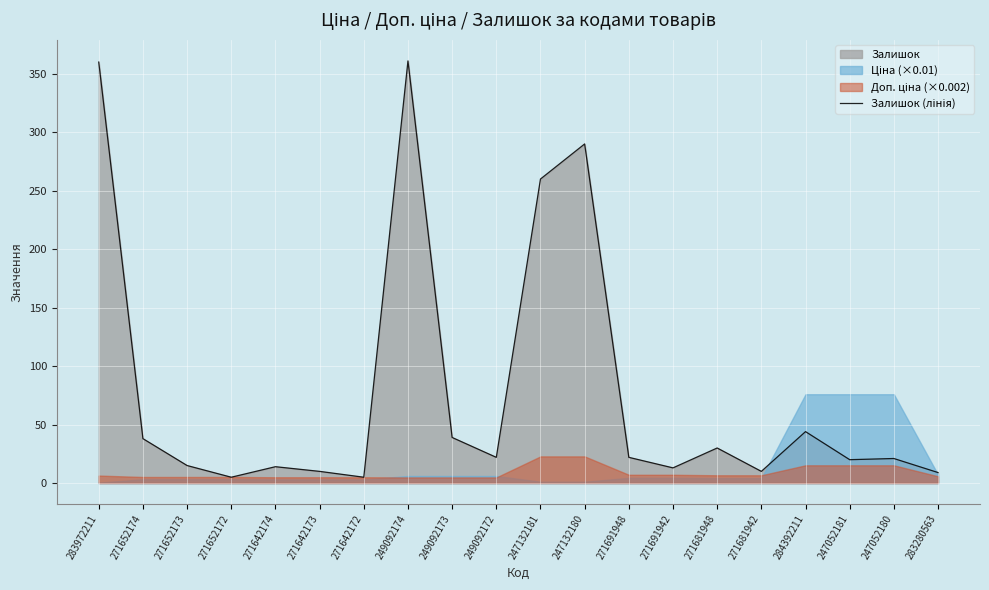

What is the sum of the values at 283280563 and 247132181?

269